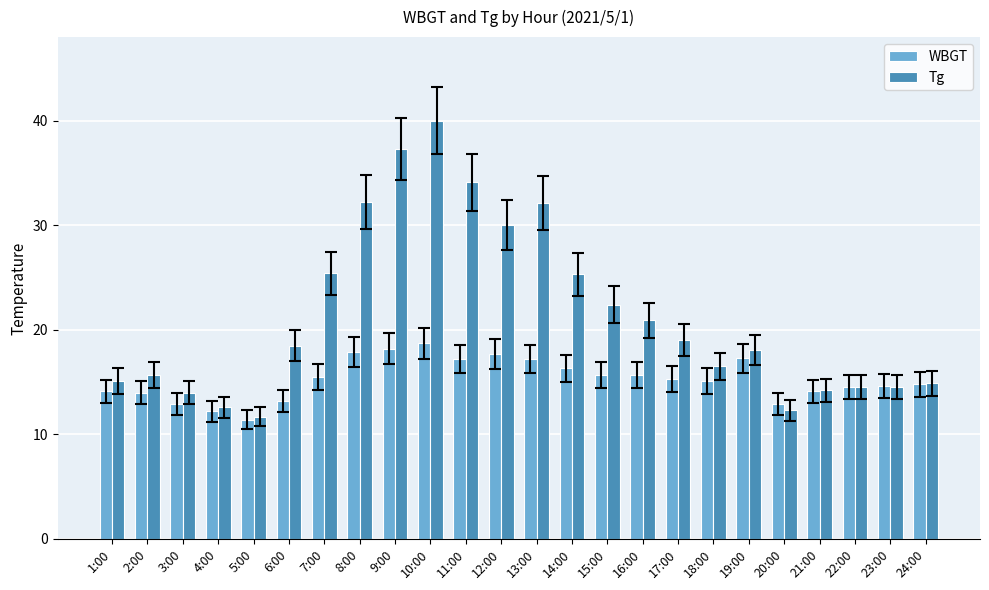

At 19:00, list the series in order from smallest to largest.

WBGT, Tg